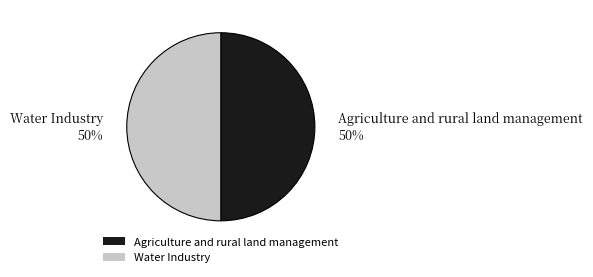

Approximately how many times larger is the value at Agriculture and rural land management compared to Water Industry?

1.0